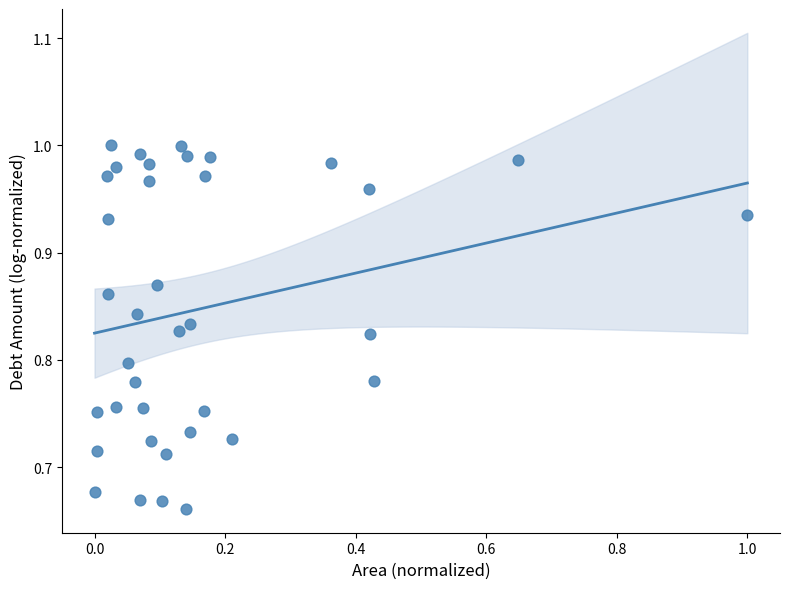

What is the range of Y values (max minus min)?

0.3